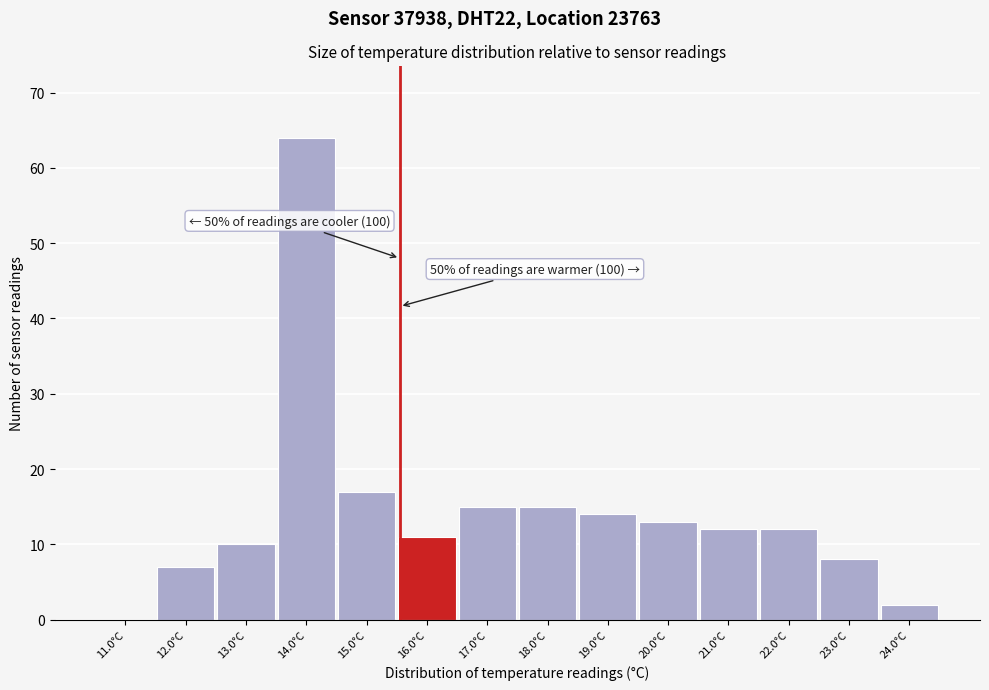

Which range on the x-axis has the tallest bar?

13.5 to 14.5